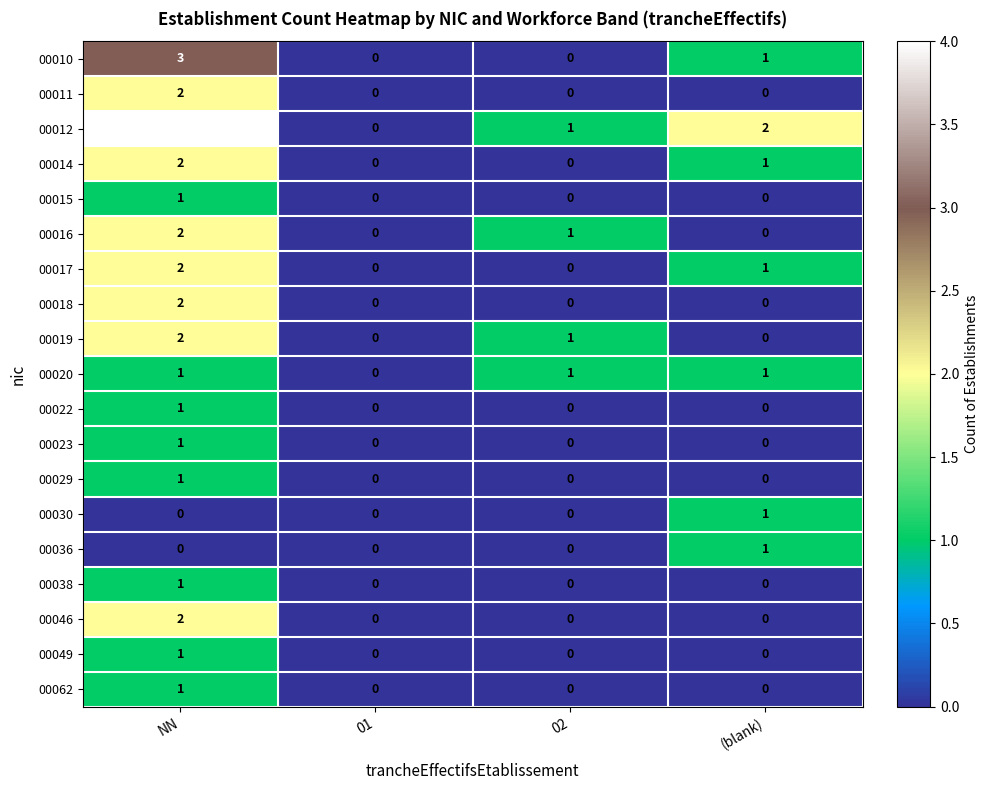

At how many categories does at least one series exceed 3?

1